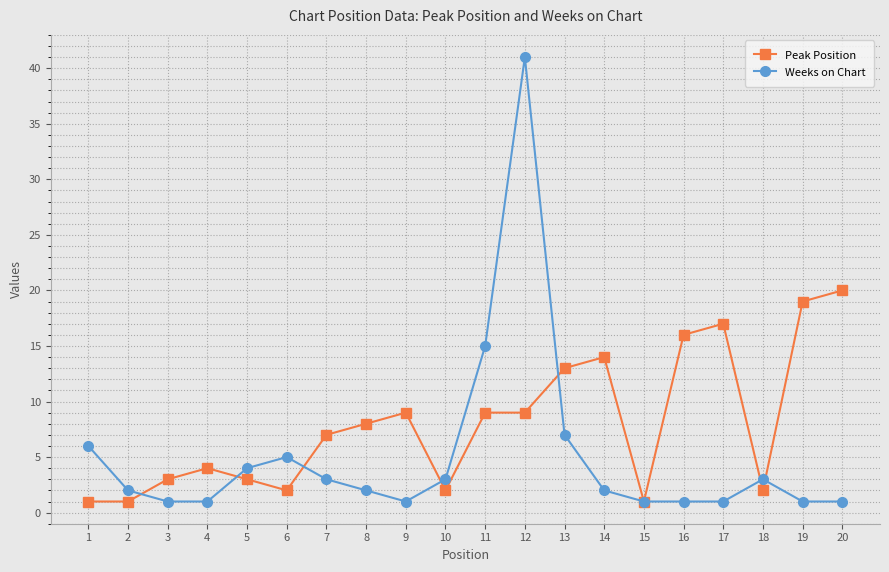

True or false: Weeks on Chart has a value of 1 at 19.

True